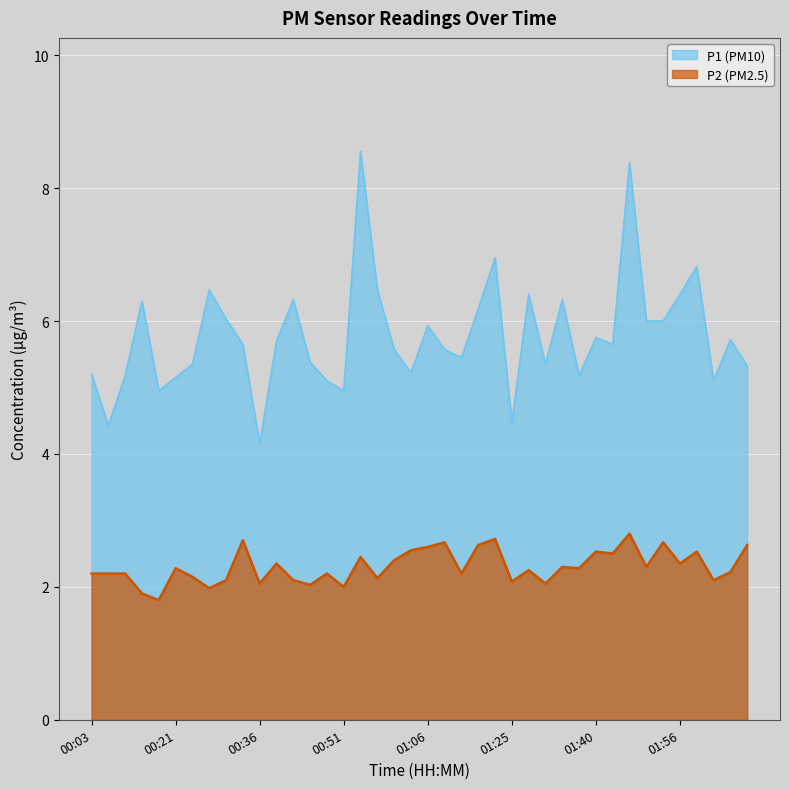

What is the difference between the second highest and minimum values in the P1 series?

4.2